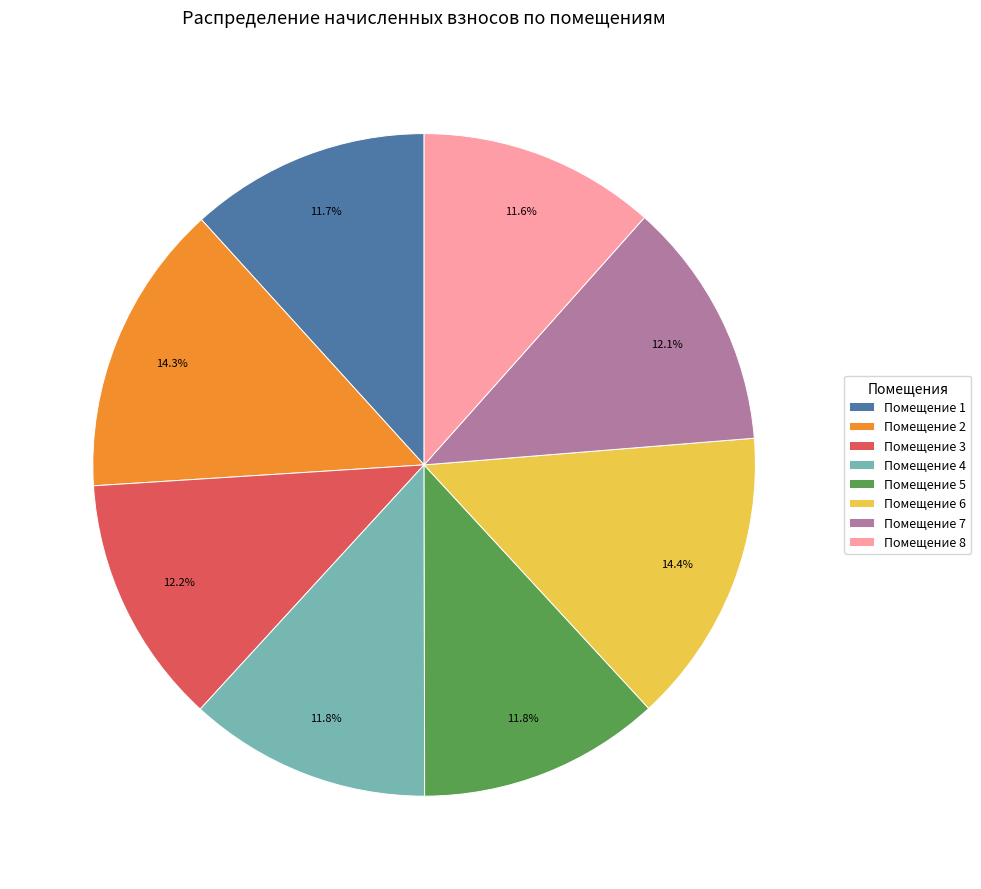

Does any single category account for the majority?

No